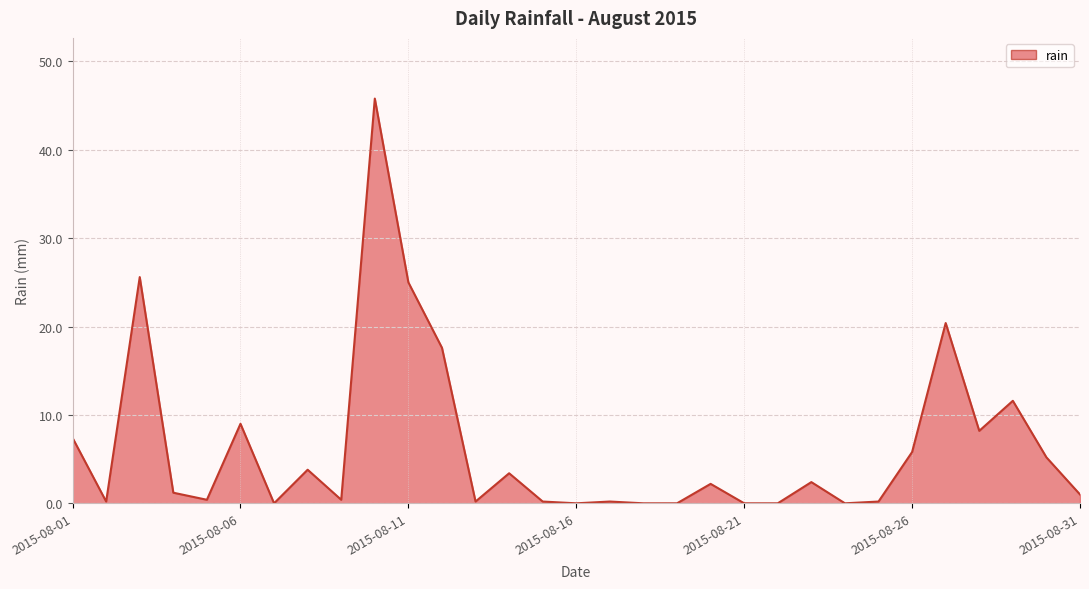

What is the greatest value displayed?

45.8